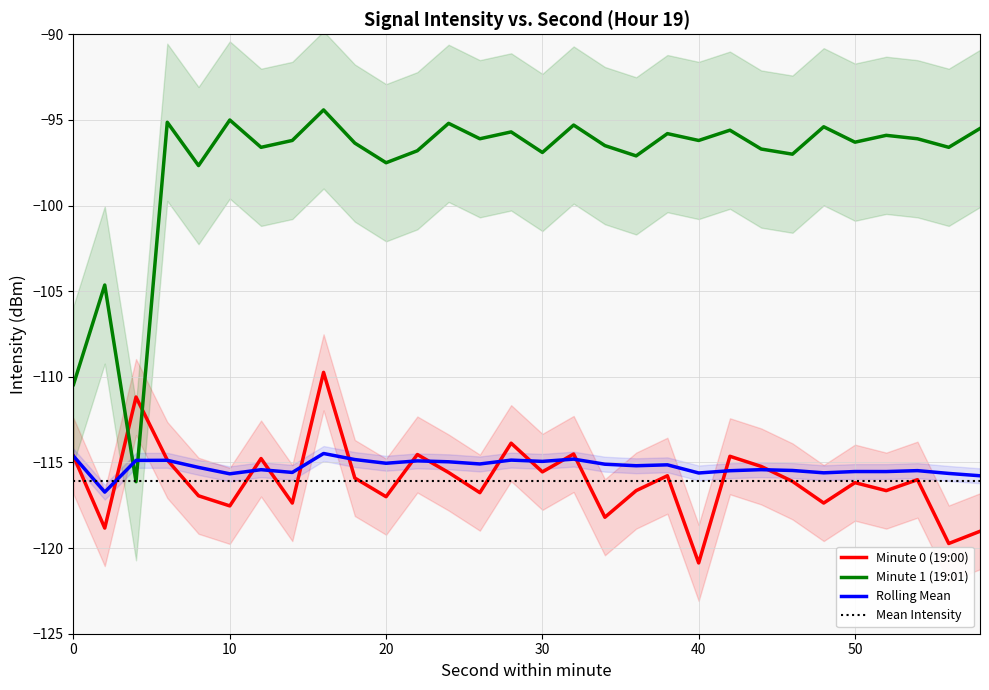

Is it true that Rolling Mean equals -164.0 at 4?

False